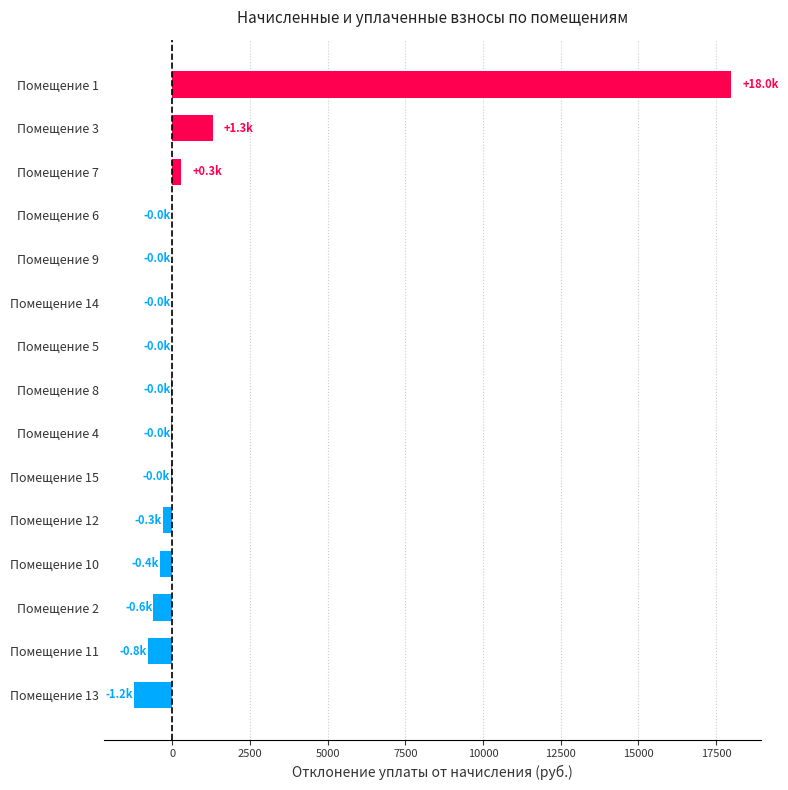

Is it true that the value at Помещение 2 is -615.4?

True